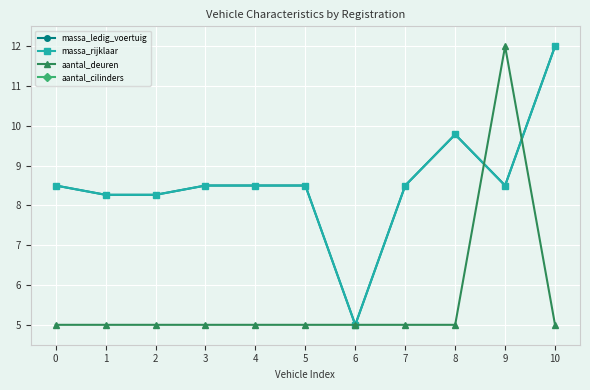

True or false: aantal_cilinders has more than 1 interior local peaks.

False